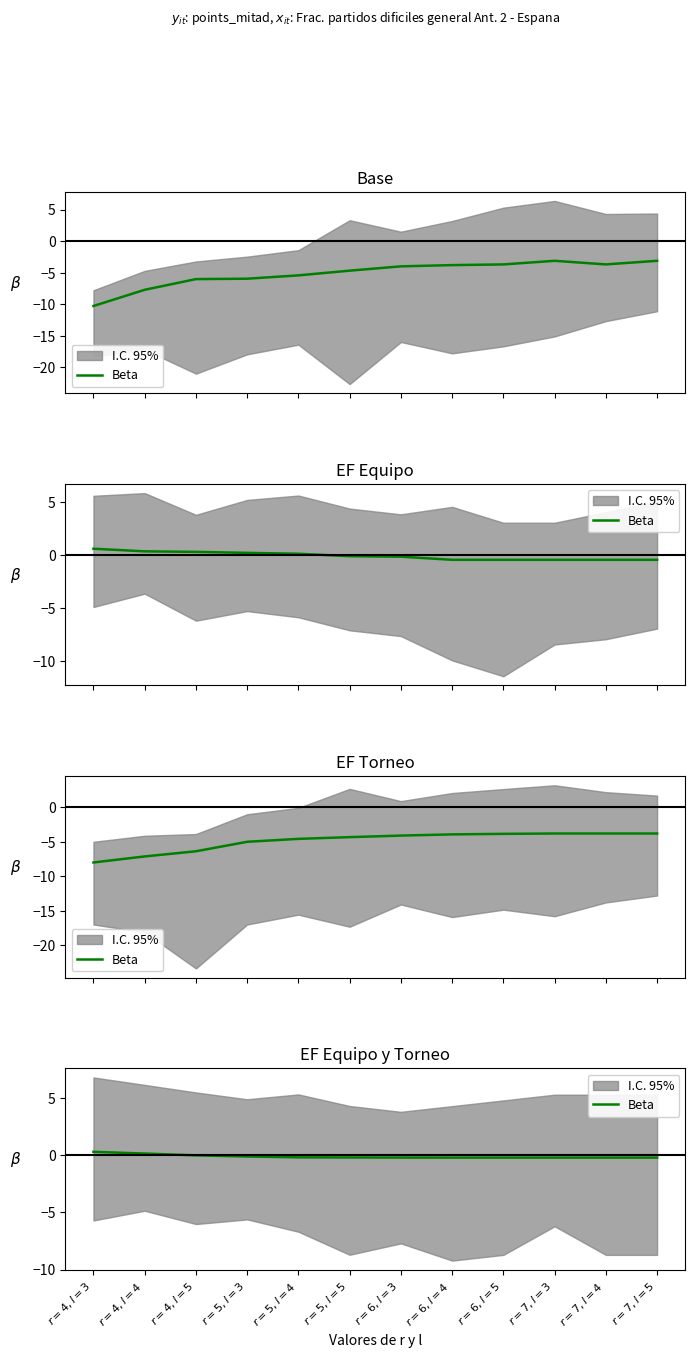

The value at $r=6,l=3$ is -0.2. True or false?

True